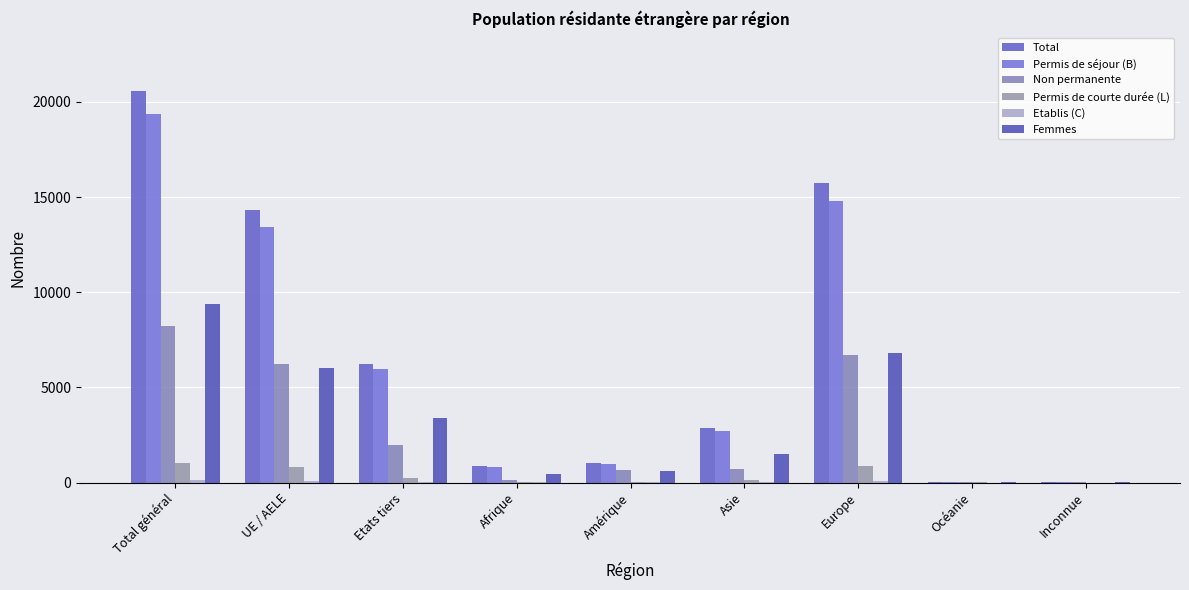

Count the number of data series in this chart.

6